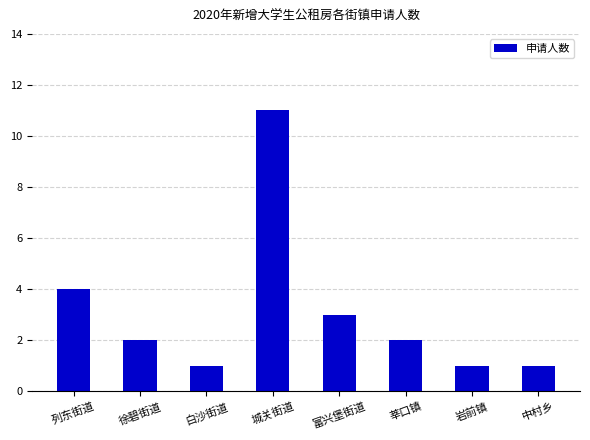

Where is the data nearest to the value 6?

列东街道